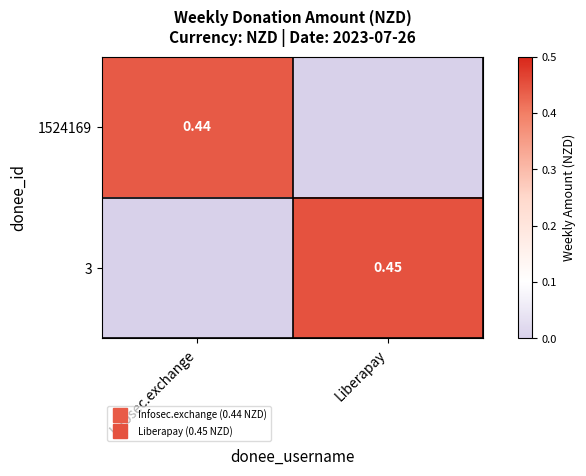

What is the spread (max minus min) of values at Liberapay?

0.5